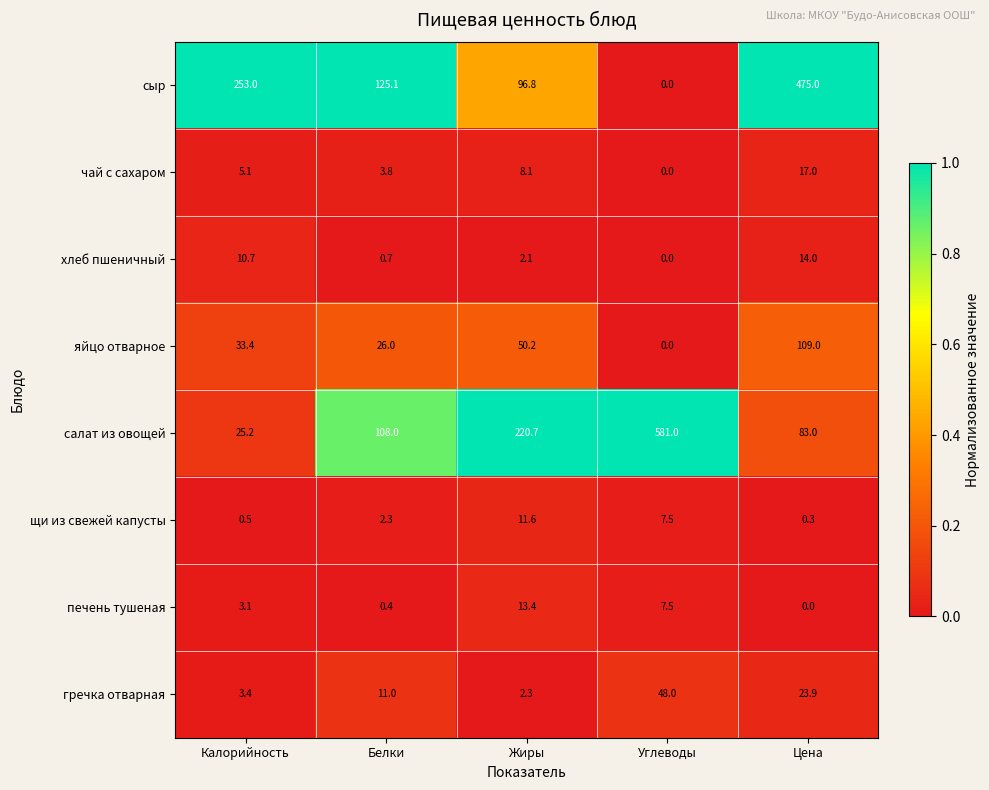

What is the total value across all series at Цена?

722.2